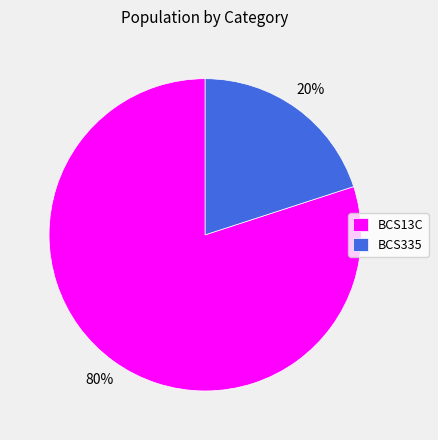

Which has a higher value, BCS335 or BCS13C?

BCS13C